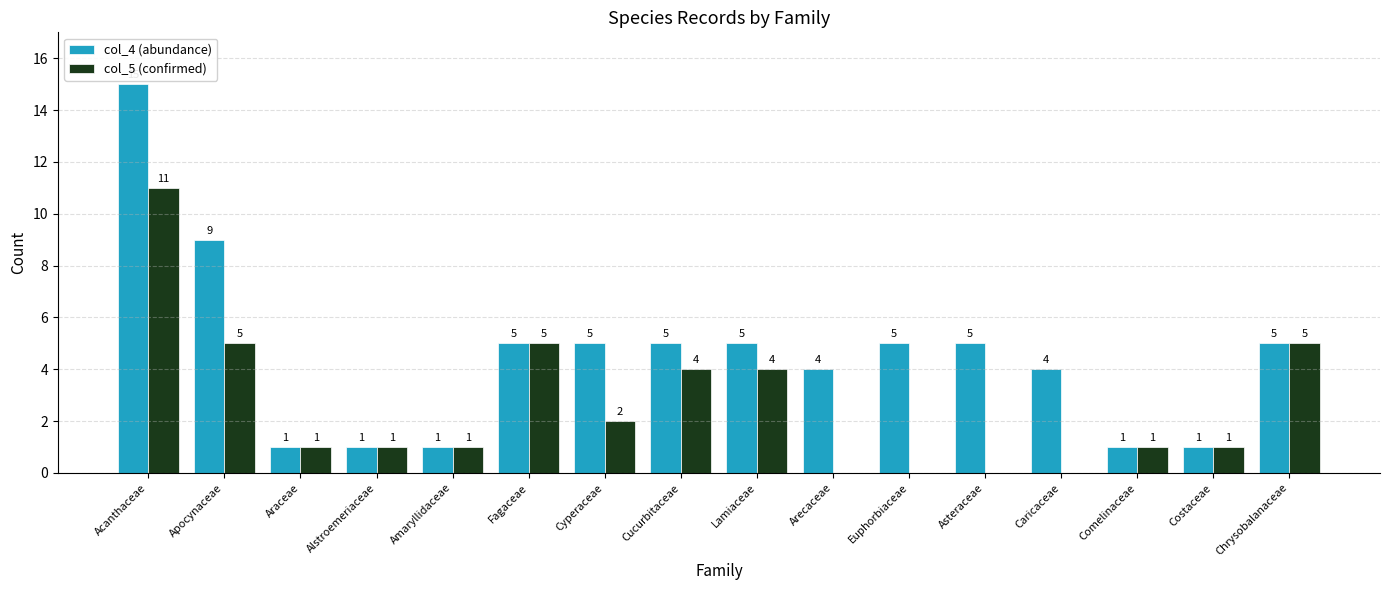

What is the sum of the col_5 (confirmed) values at Alstroemeriaceae and Chrysobalanaceae?

6